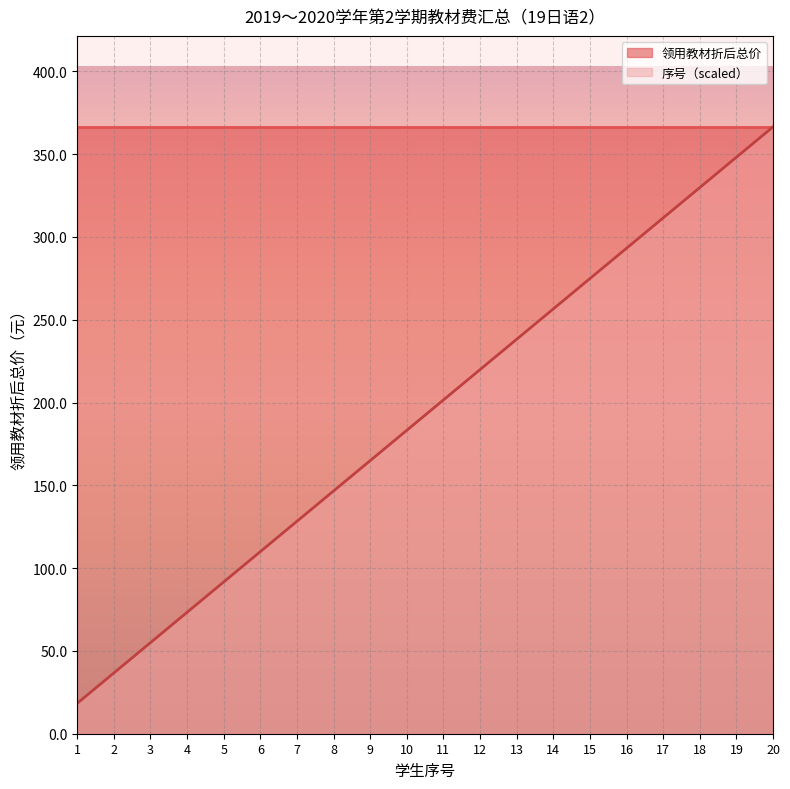

Does the chart display data point markers on the line(s)?

No